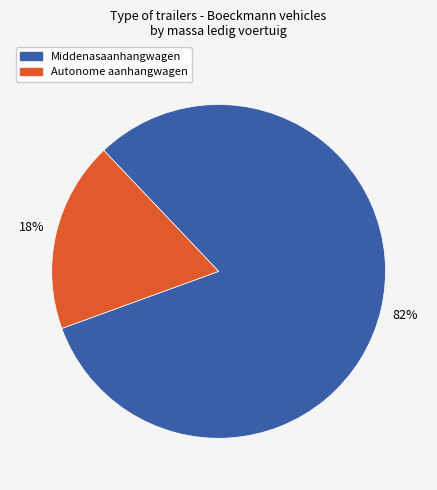

How many segments does this pie chart have?

2